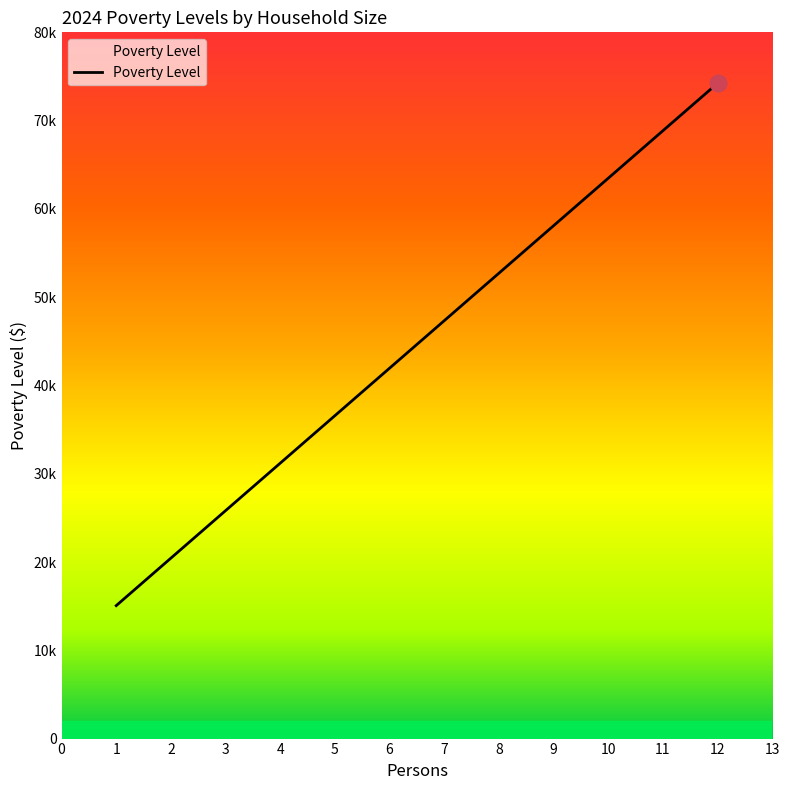

Reading right to left, extract all data points from this chart.

12=74240	11=68860	10=63480	9=58100	8=52720	7=47340	6=41960	5=36580	4=31200	3=25820	2=20440	1=15060